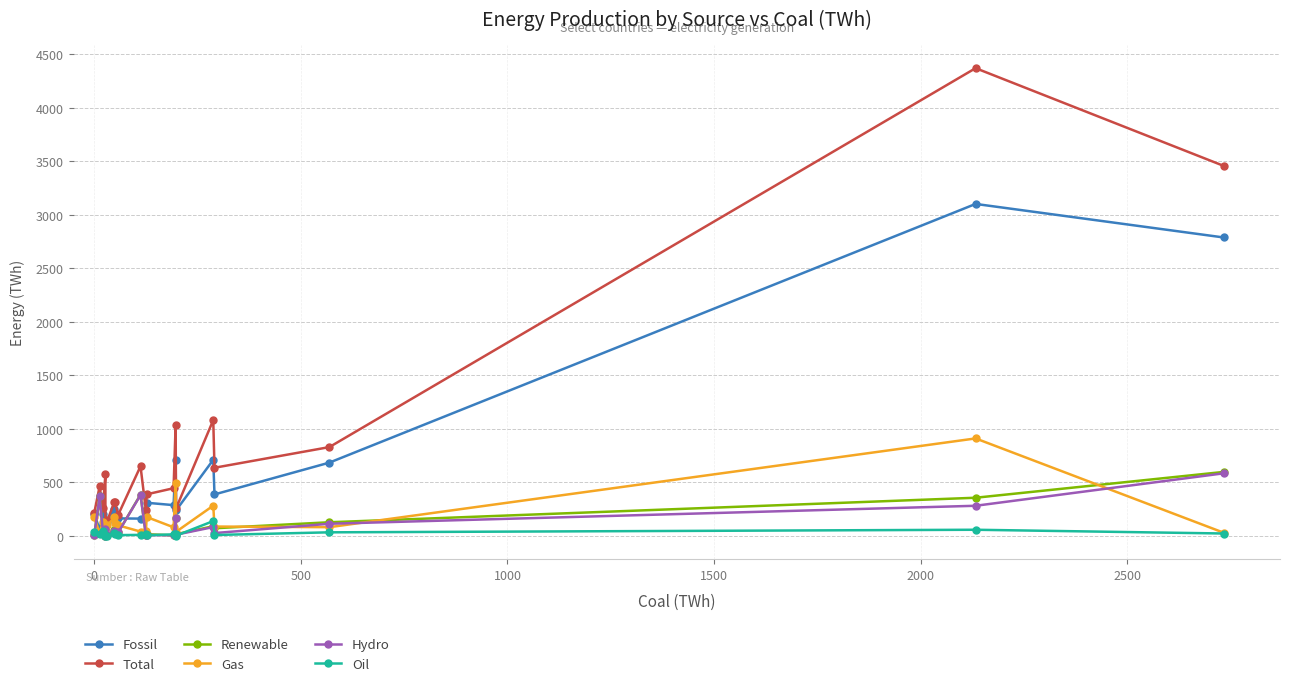

How many interior local peaks does the Oil series have?

6